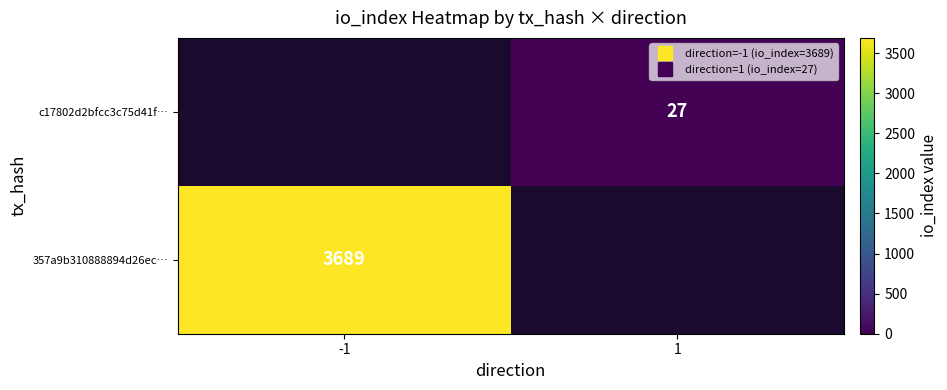

At -1, list the series in order from smallest to largest.

357a9b310888894d26ec…, c17802d2bfcc3c75d41f…